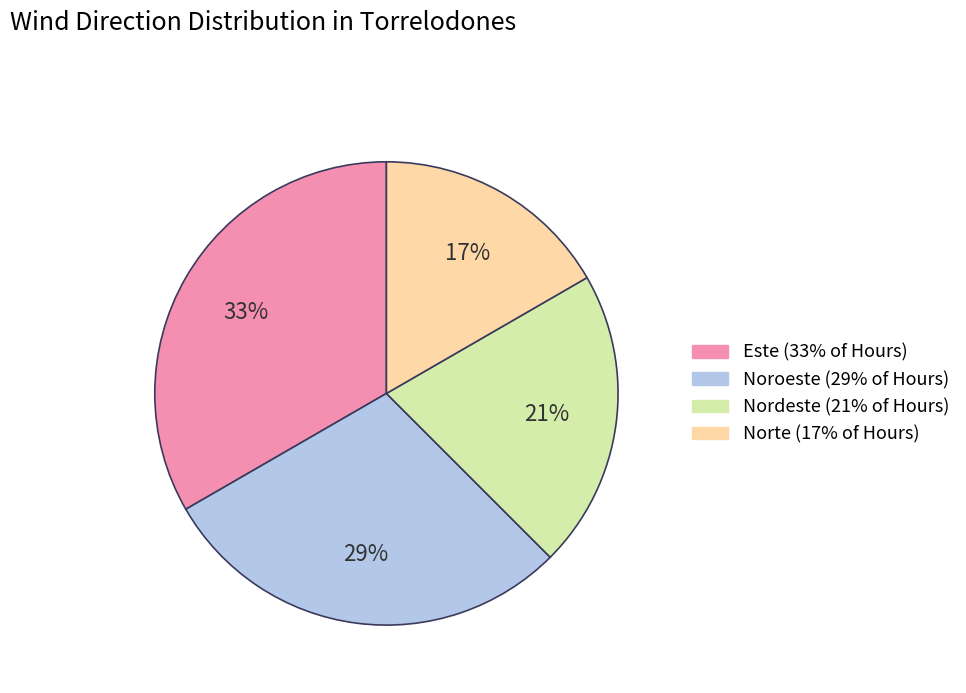

Between Nordeste and Noroeste, which is larger?

Noroeste